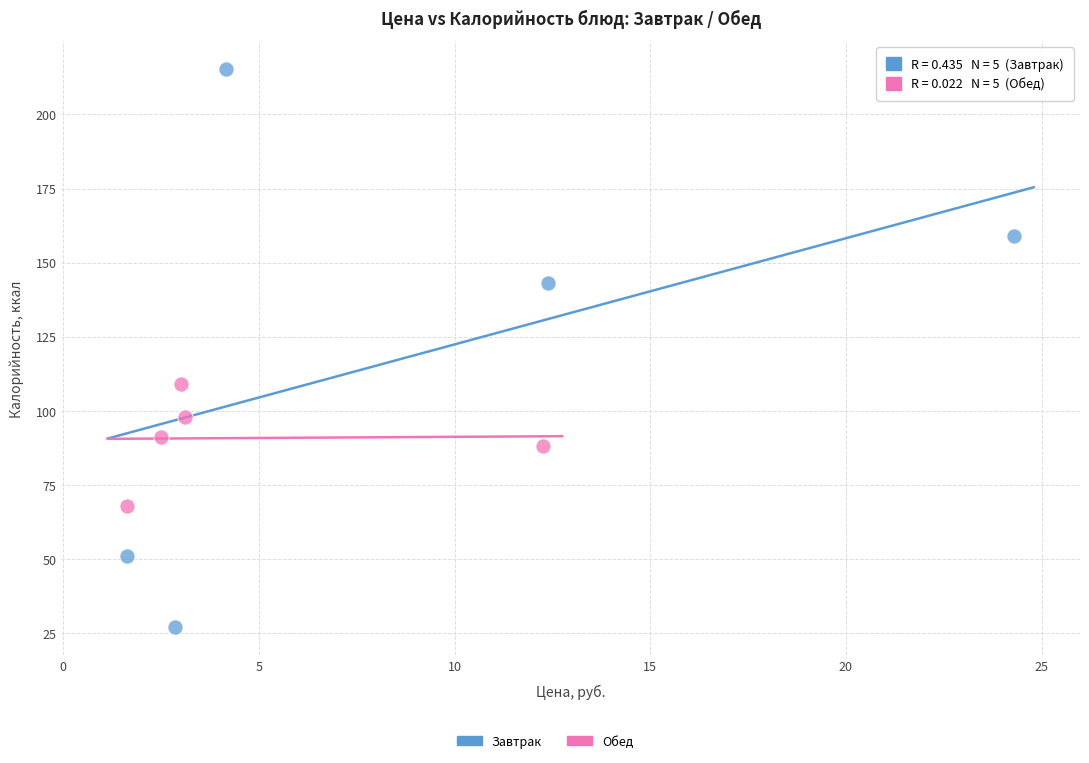

Which series contains the highest Y value?

Завтрак